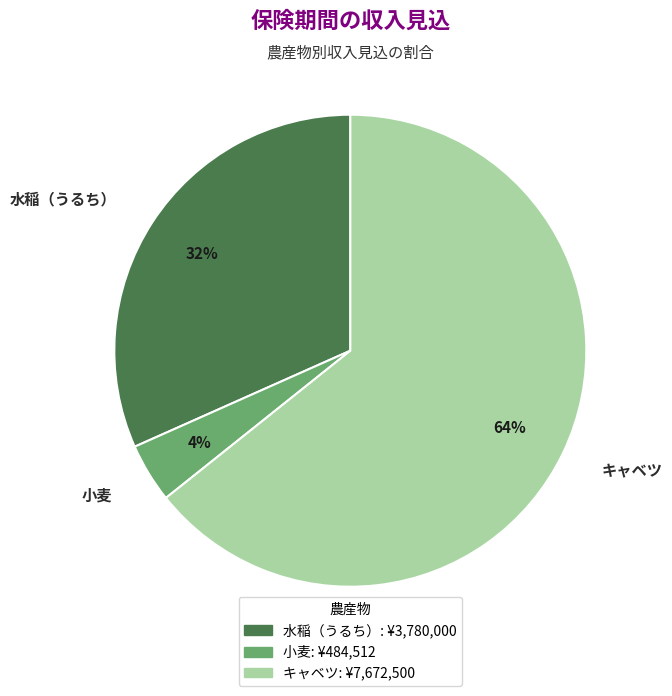

Between キャベツ and 水稲（うるち）, which is larger?

キャベツ